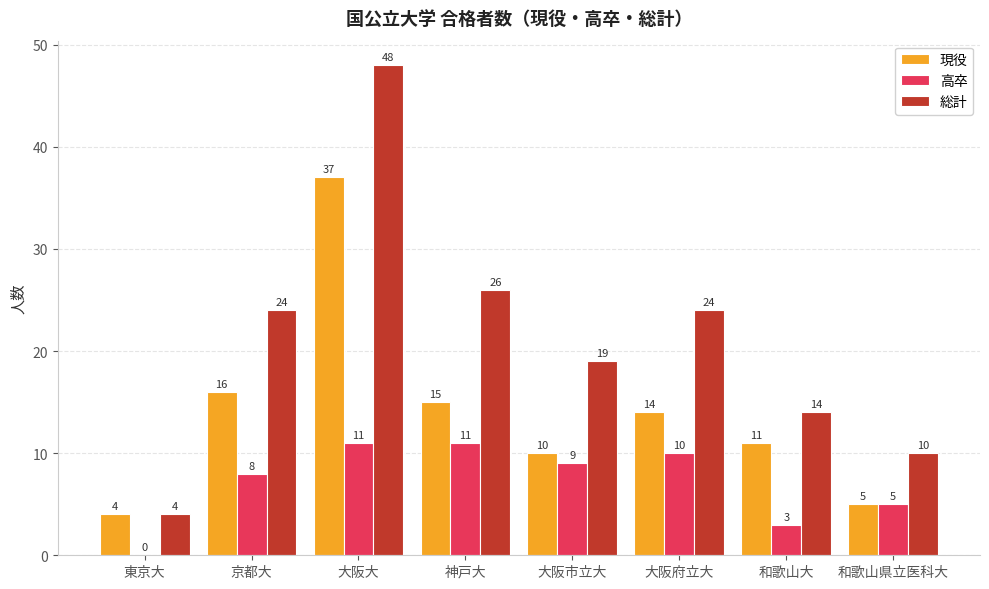

What is the sum of the 高卒 values at 大阪大 and 東京大?

11